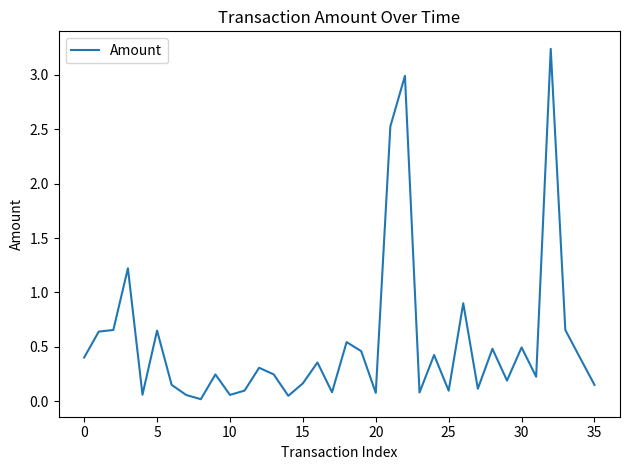

True or false: the data has more than 2 interior local peaks.

True